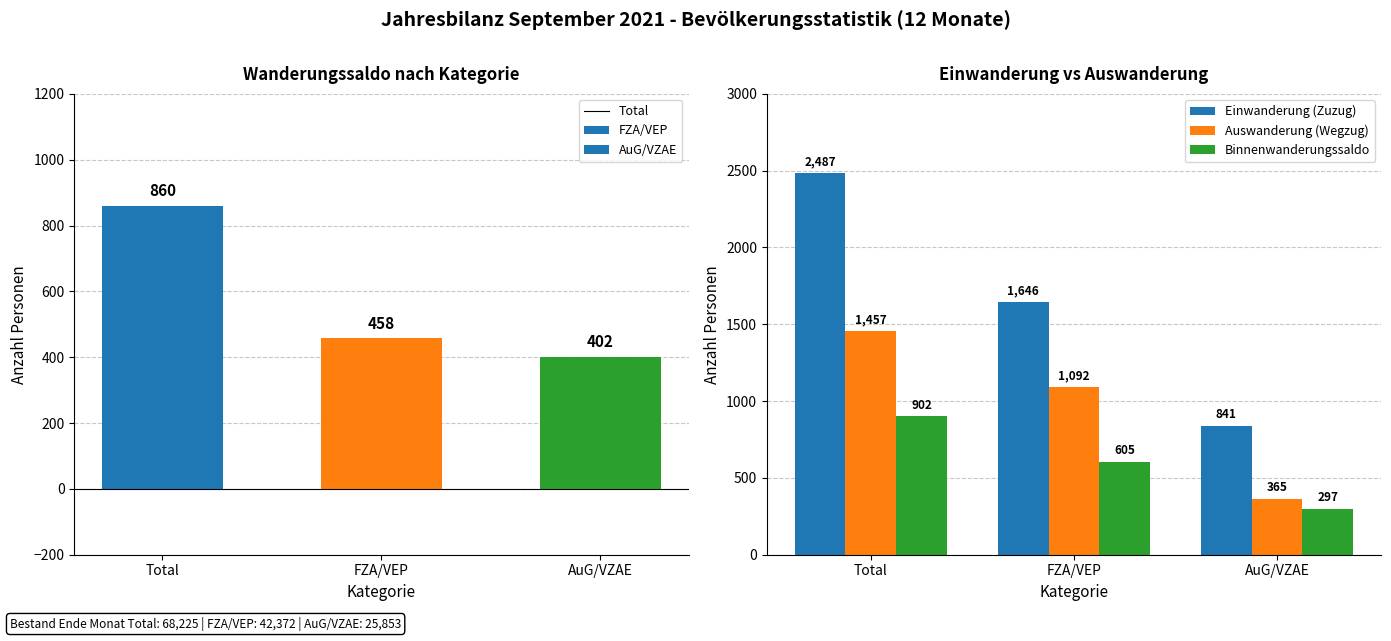

What is the average value of the Einwanderung (Zuzug) series?

1658